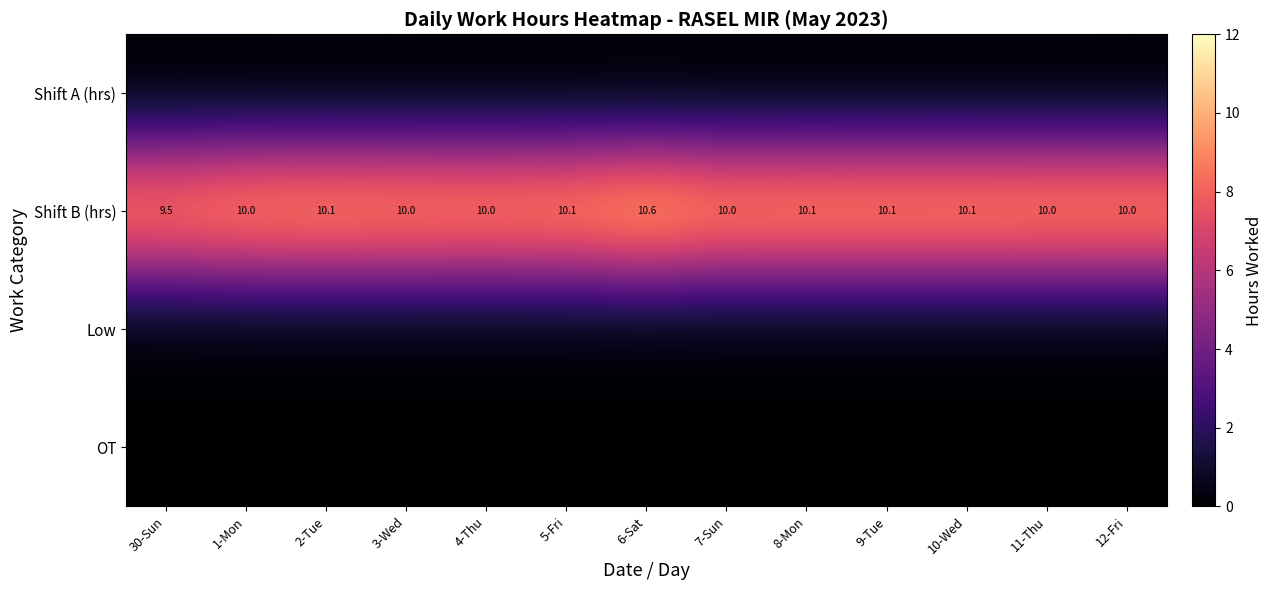

What is the difference between the highest and lowest values at 5-Fri?

10.1